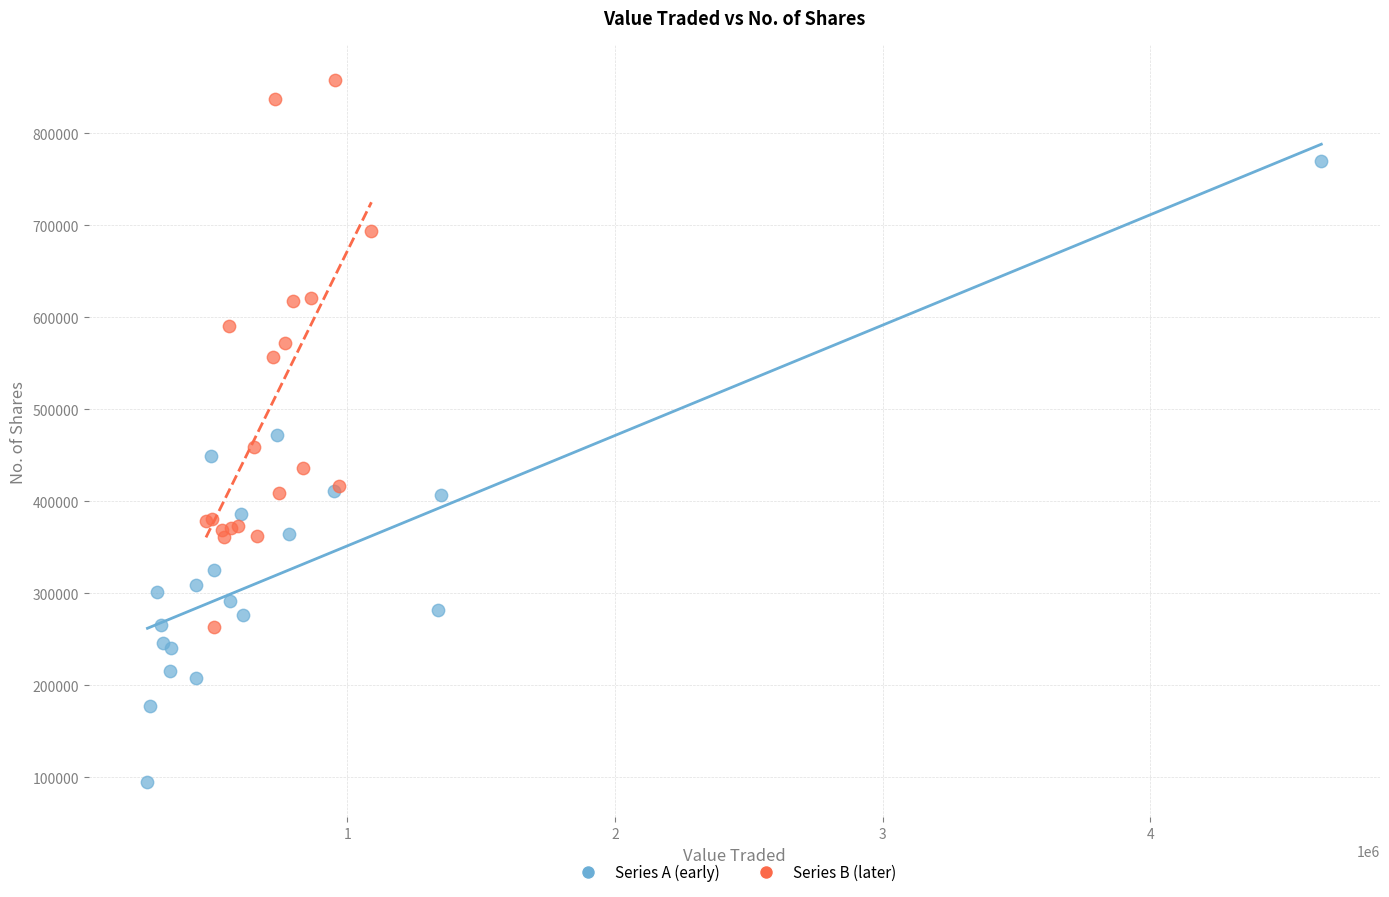

Which series has the widest spread of Y values?

Series A (early)